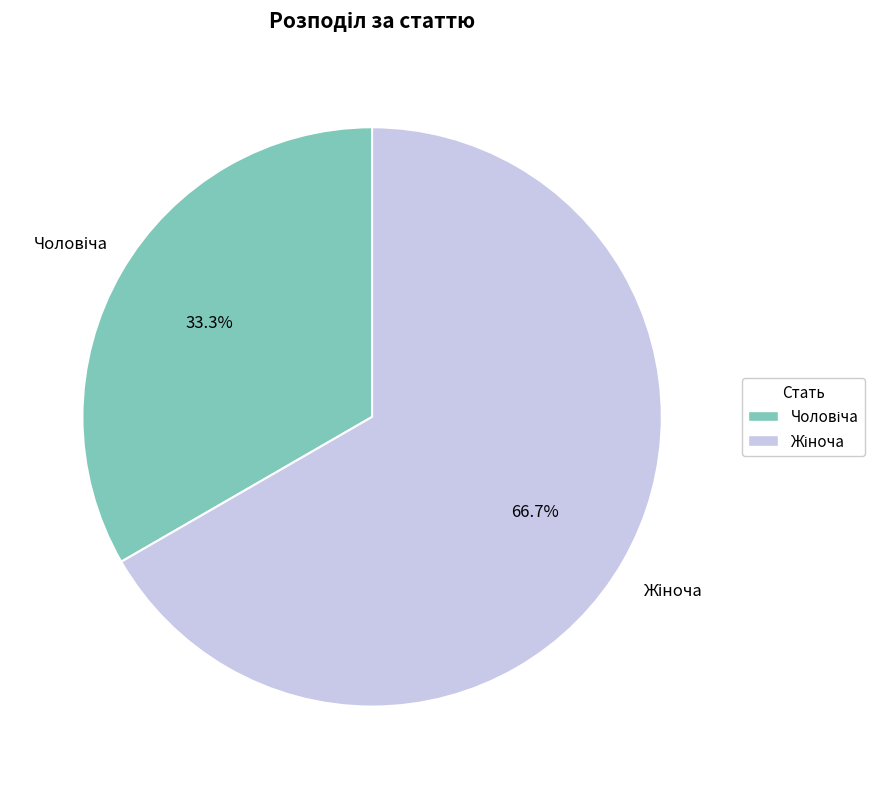

Does any single category account for the majority?

Yes